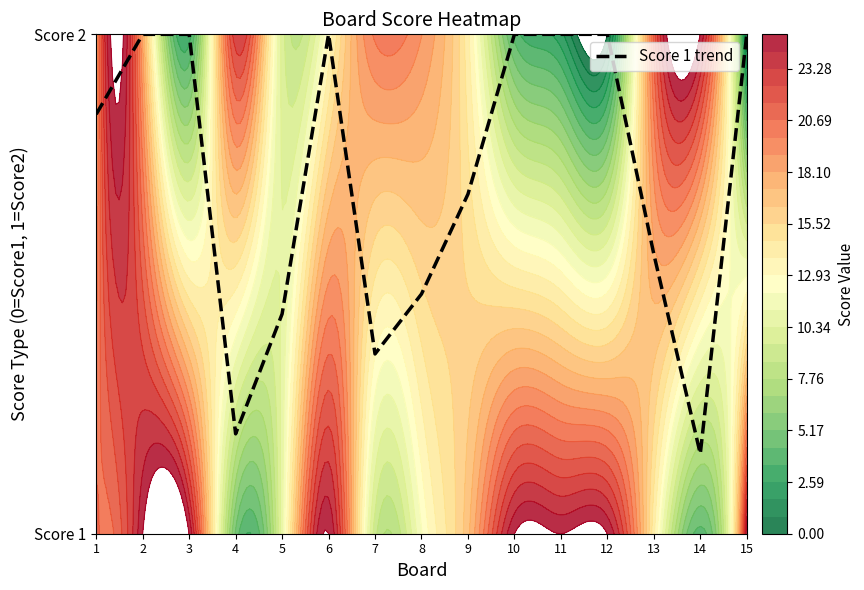

List the labels in order of value, largest first.

2, 3, 6, 10, 11, 12, 15, 1, 9, 13, 8, 5, 7, 4, 14